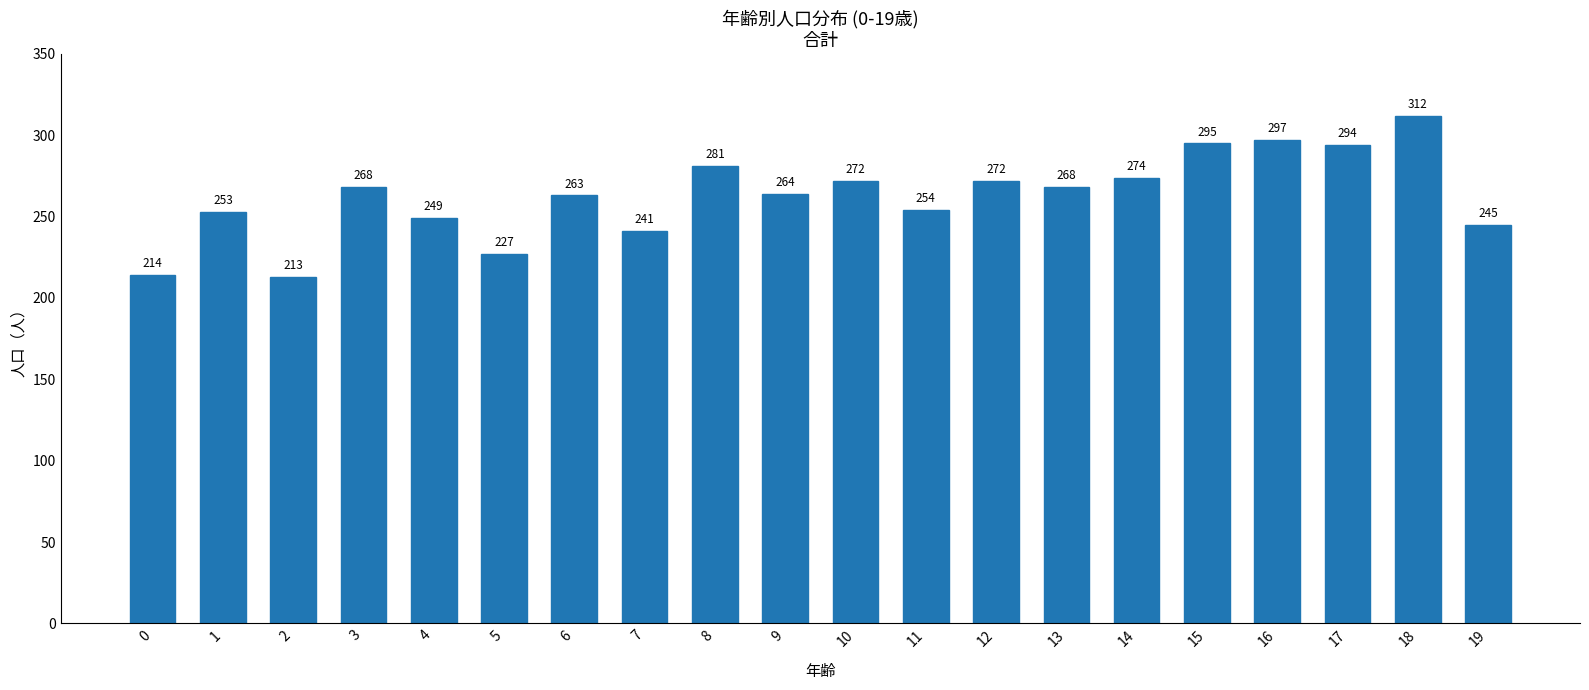

Reading right to left, what are all the values shown in this chart?

19=245	18=312	17=294	16=297	15=295	14=274	13=268	12=272	11=254	10=272	9=264	8=281	7=241	6=263	5=227	4=249	3=268	2=213	1=253	0=214